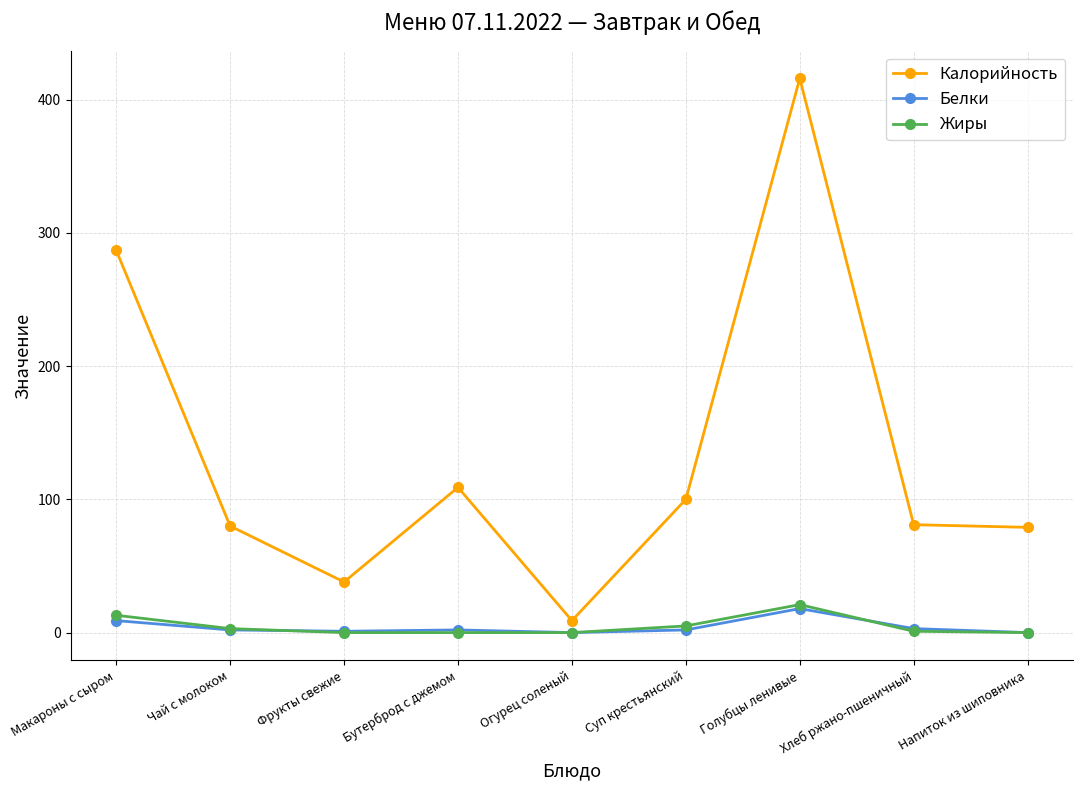

What is the label of the 4th point from the right?

Суп крестьянский